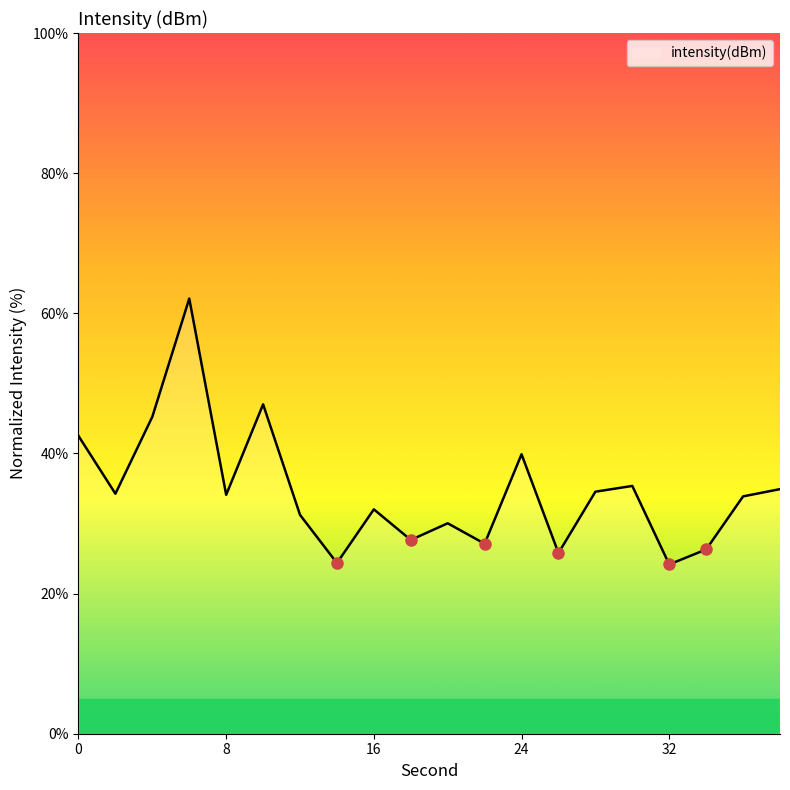

What is the maximum value shown in the chart?

62.1